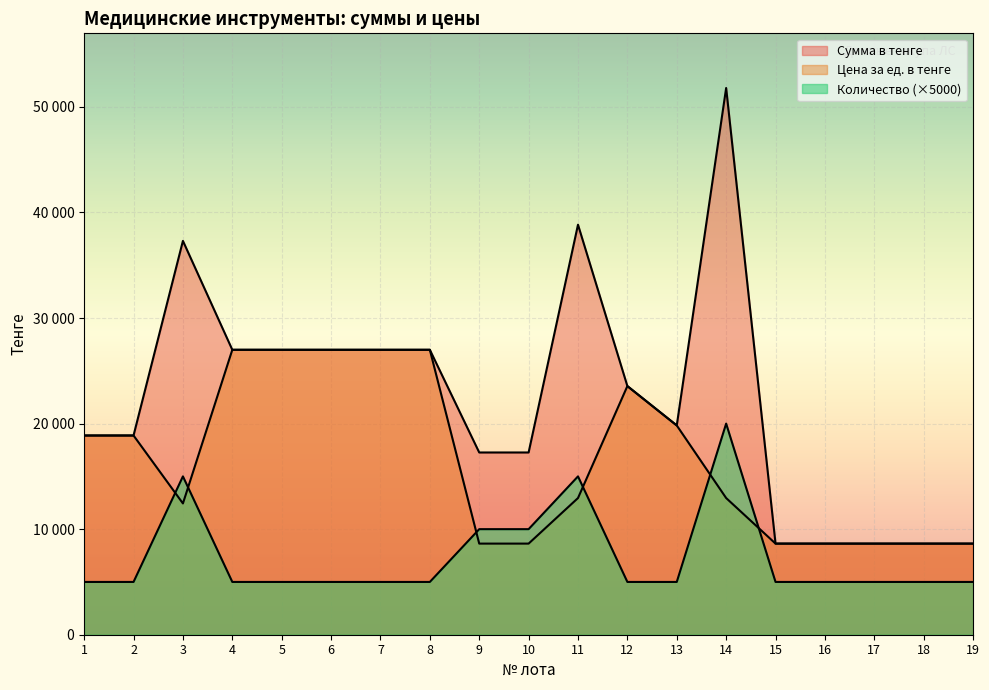

Reading left to right, extract all data points from this chart.

Сумма в тенге: 1=18873	2=18873	3=37308	4=26992	5=26992	6=26992	7=26992	8=26992	9=17264	10=17264	11=38844	12=23554	13=19824	14=51792	15=8632	16=8632	17=8632	18=8632	19=8632
Количество: 1=5000	2=5000	3=15000	4=5000	5=5000	6=5000	7=5000	8=5000	9=10000	10=10000	11=15000	12=5000	13=5000	14=20000	15=5000	16=5000	17=5000	18=5000	19=5000
Цена за ед. в тенге: 1=18873	2=18873	3=12436	4=26992	5=26992	6=26992	7=26992	8=26992	9=8632	10=8632	11=12948	12=23554	13=19824	14=12948	15=8632	16=8632	17=8632	18=8632	19=8632